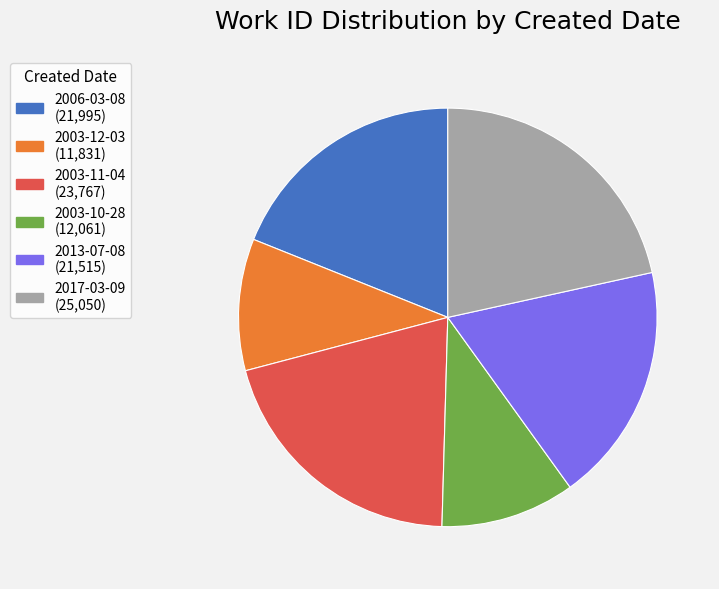

How many slices are in this pie chart?

6